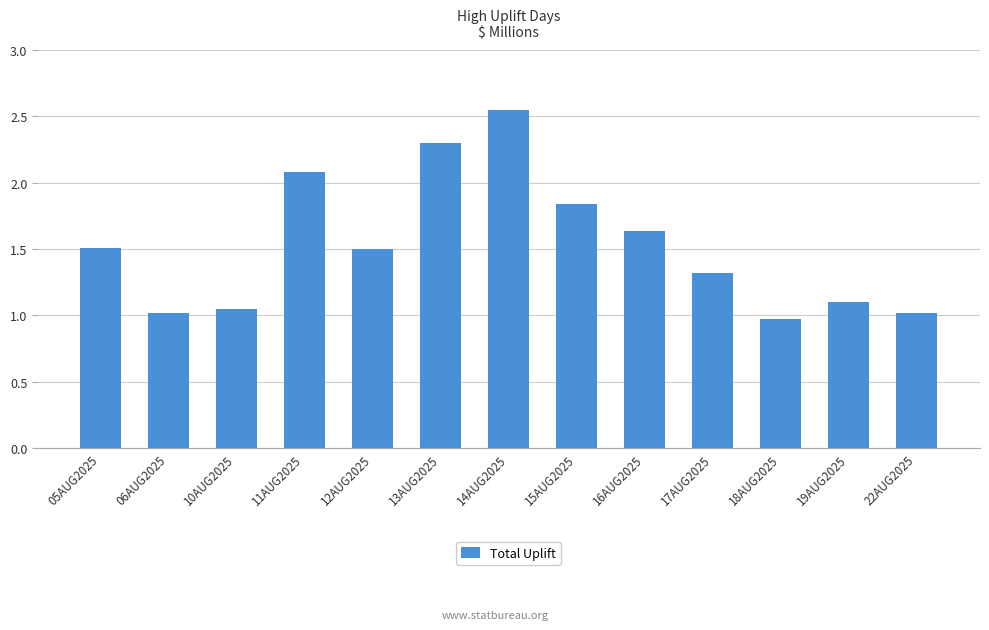

What is the average value?

1.5